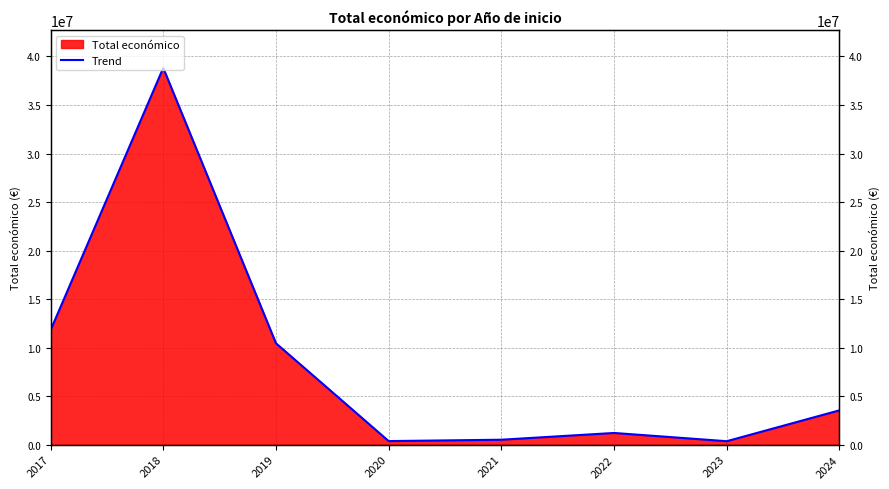

At which label is the value closest to 19588331?

2017